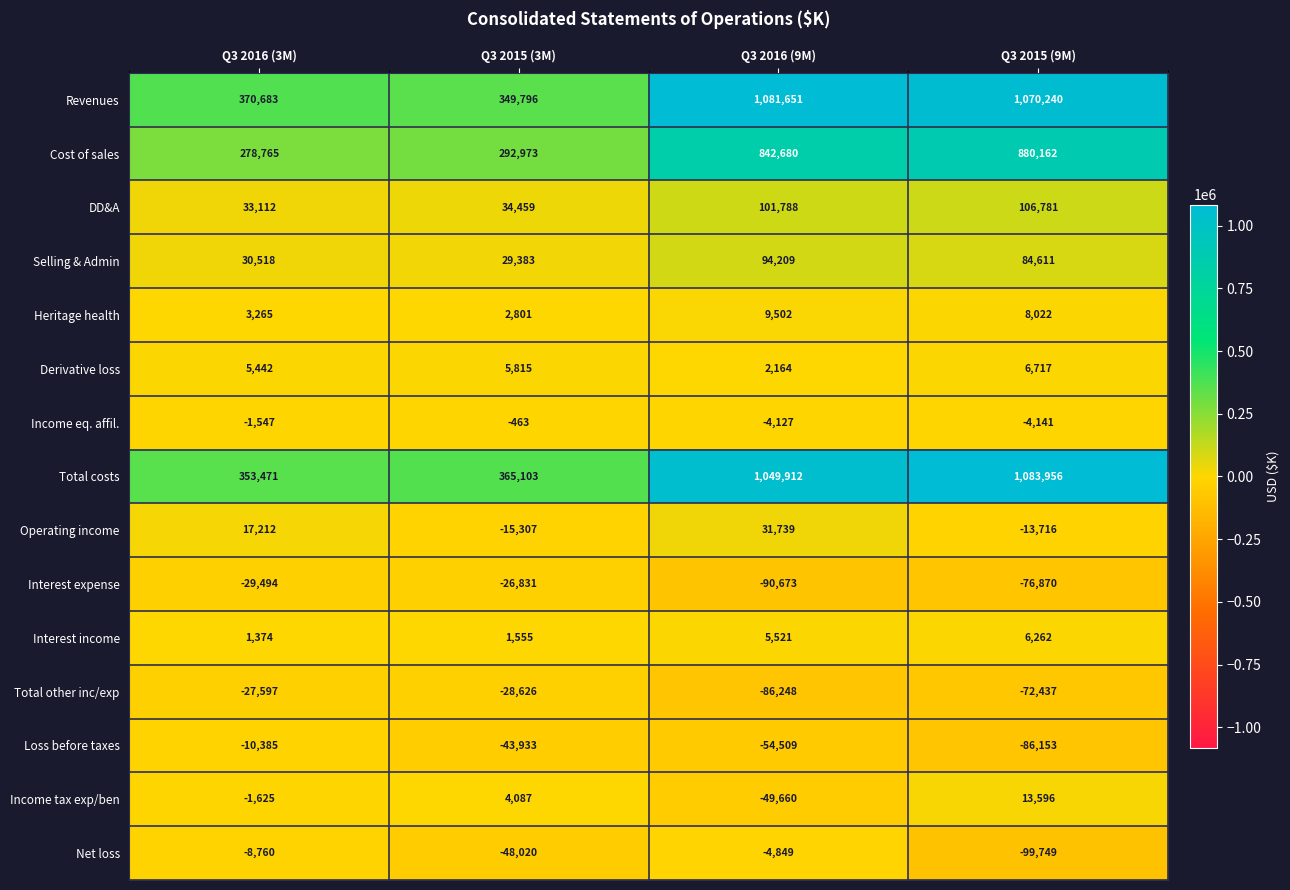

The Total costs series shows 199093 at Q3 2016 (3M). True or false?

False